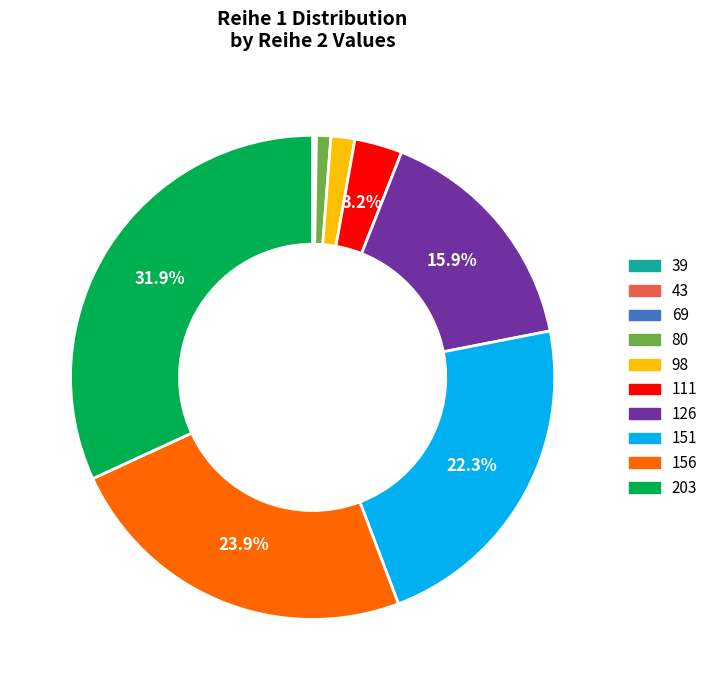

How much of the chart is everything except 203?

68.1%